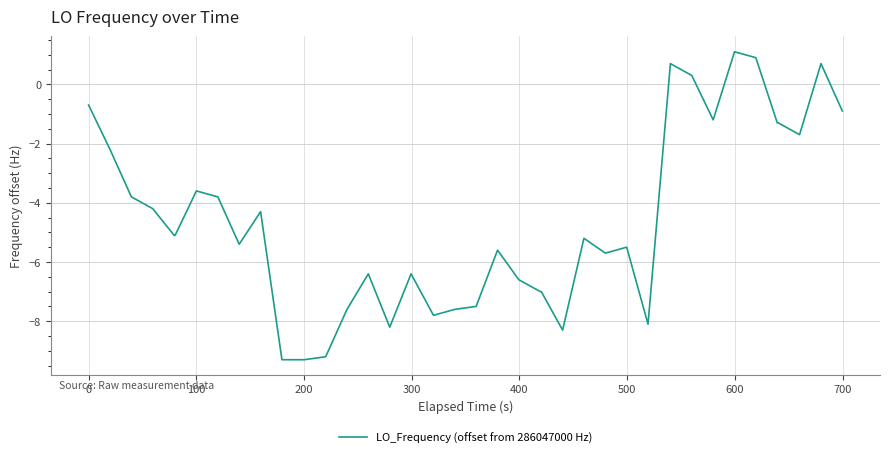

How many positive values are there?

5